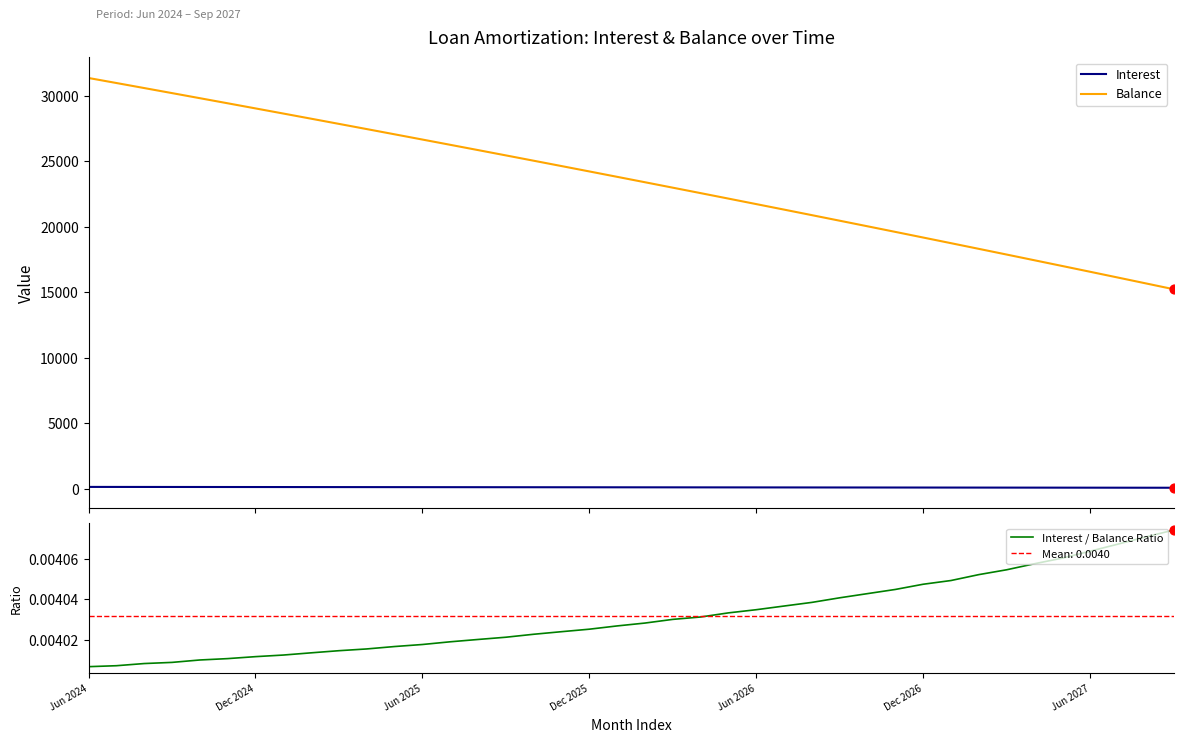

Which series contains the lowest Y value?

Interest / Balance Ratio